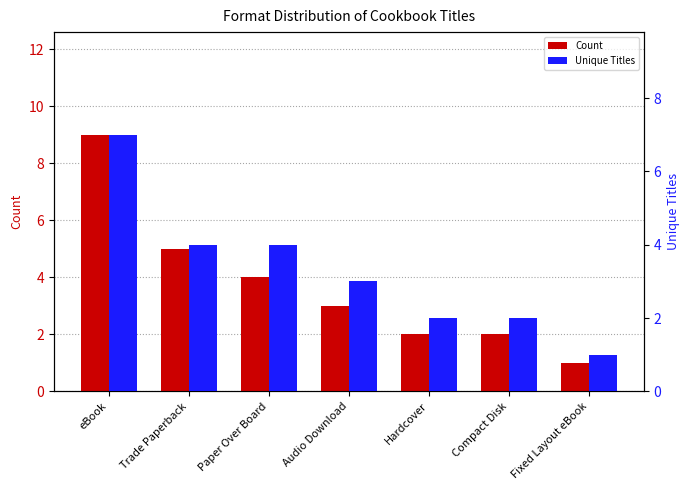

Reading left to right, list all the values displayed in this chart.

Count: eBook=9	Trade Paperback=5	Paper Over Board=4	Audio Download=3	Hardcover=2	Compact Disk=2	Fixed Layout eBook=1
Unique Titles: eBook=7	Trade Paperback=4	Paper Over Board=4	Audio Download=3	Hardcover=2	Compact Disk=2	Fixed Layout eBook=1